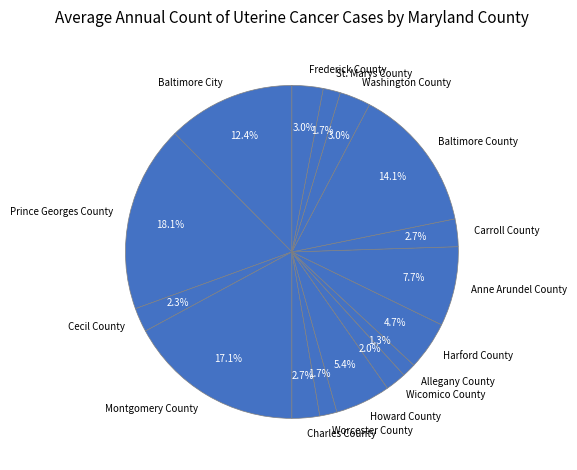

Which slice is the largest?

Prince Georges County